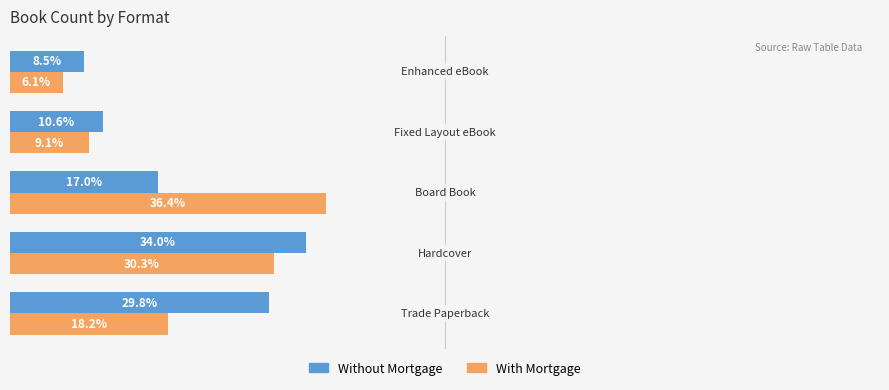

Which series has the widest spread of values?

With Mortgage